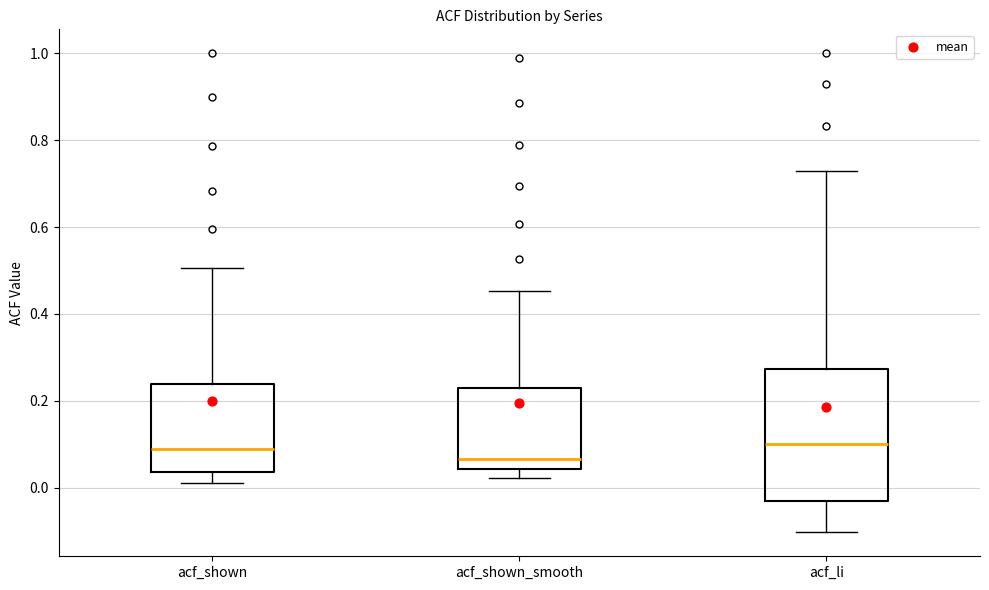

Which box's median line is the lowest?

acf_shown_smooth